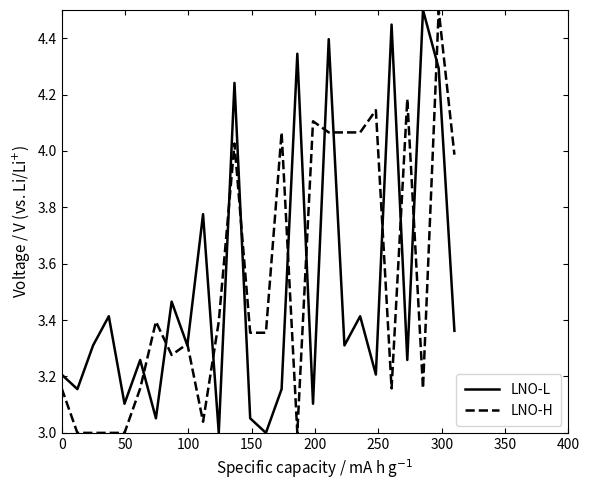

What is the highest value of the LNO-H series?

4.5